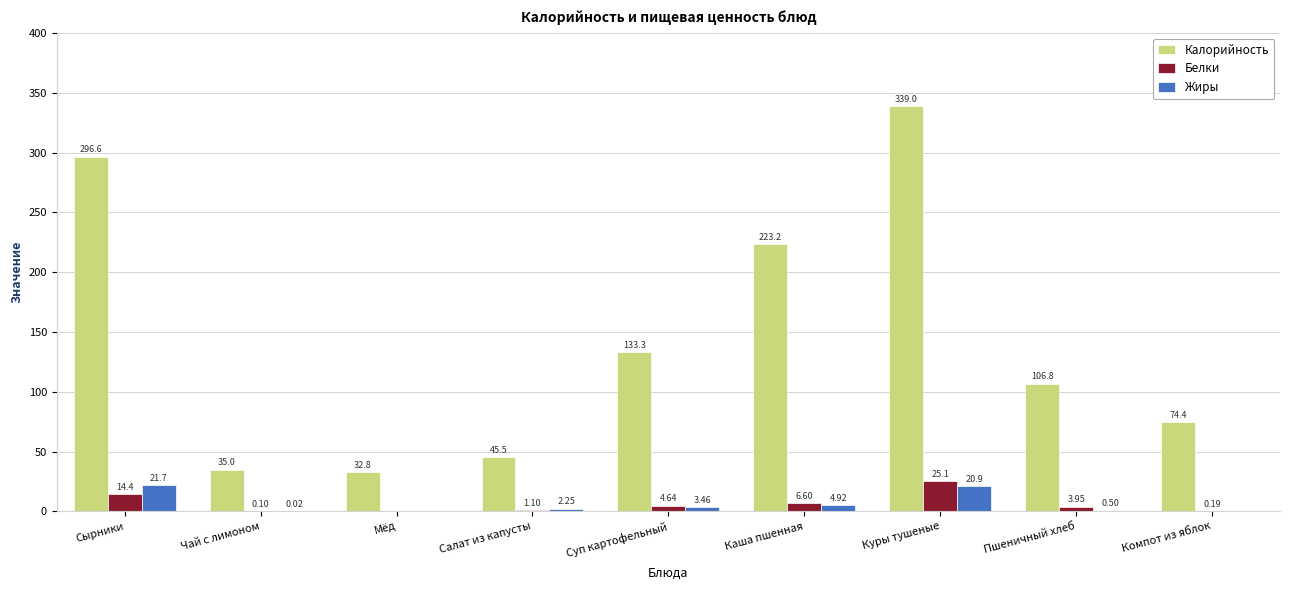

Which series has the largest range (max minus min)?

Калорийность